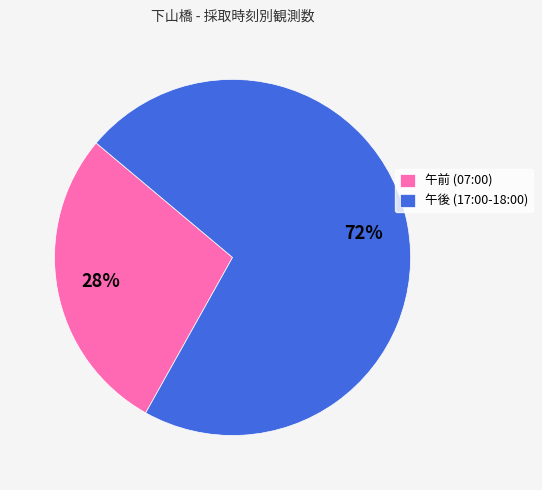

How many segments does this pie chart have?

2